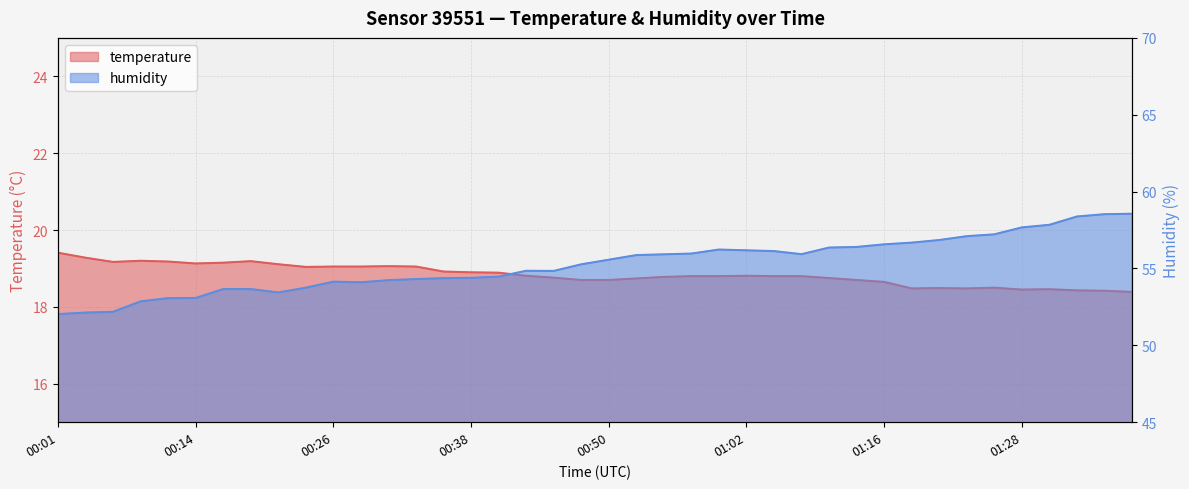

Where is the first local maximum for temperature?

00:09